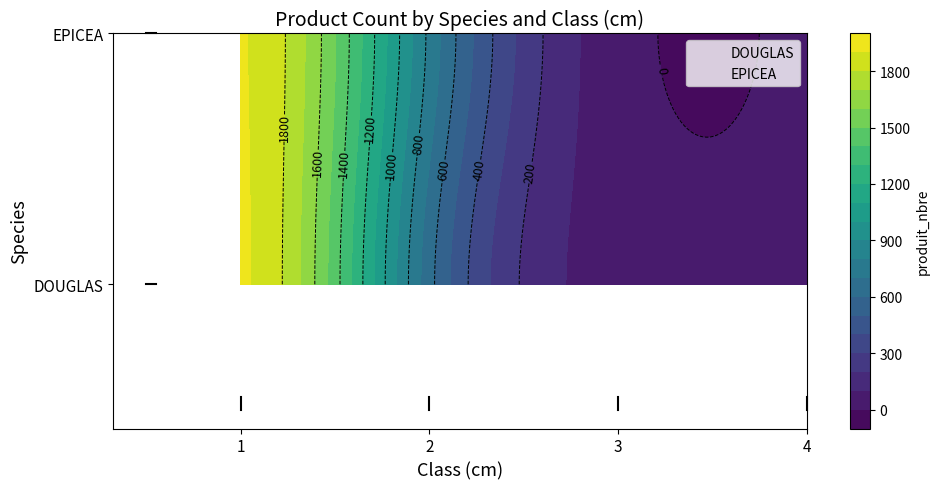

At which category is the sum across all series the highest?

1